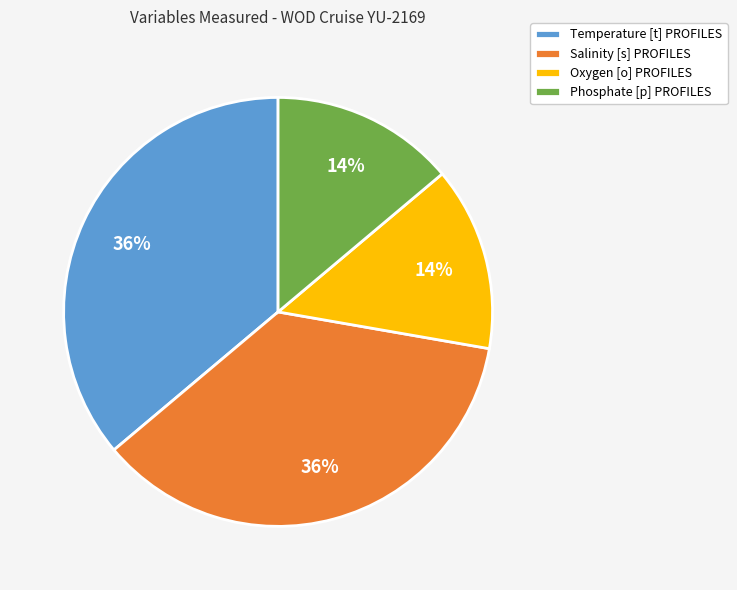

True or false: Salinity [s] PROFILES accounts for 36% of the total.

True